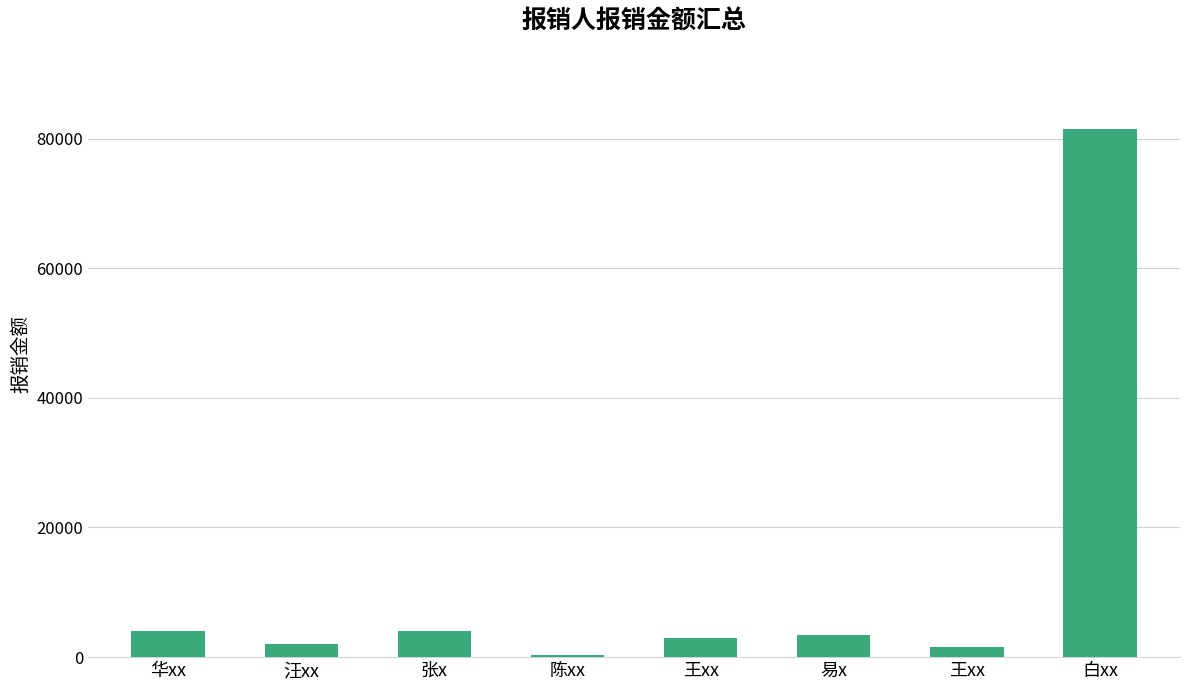

What is the difference between the values at 华xx and 王xx?

1000.0